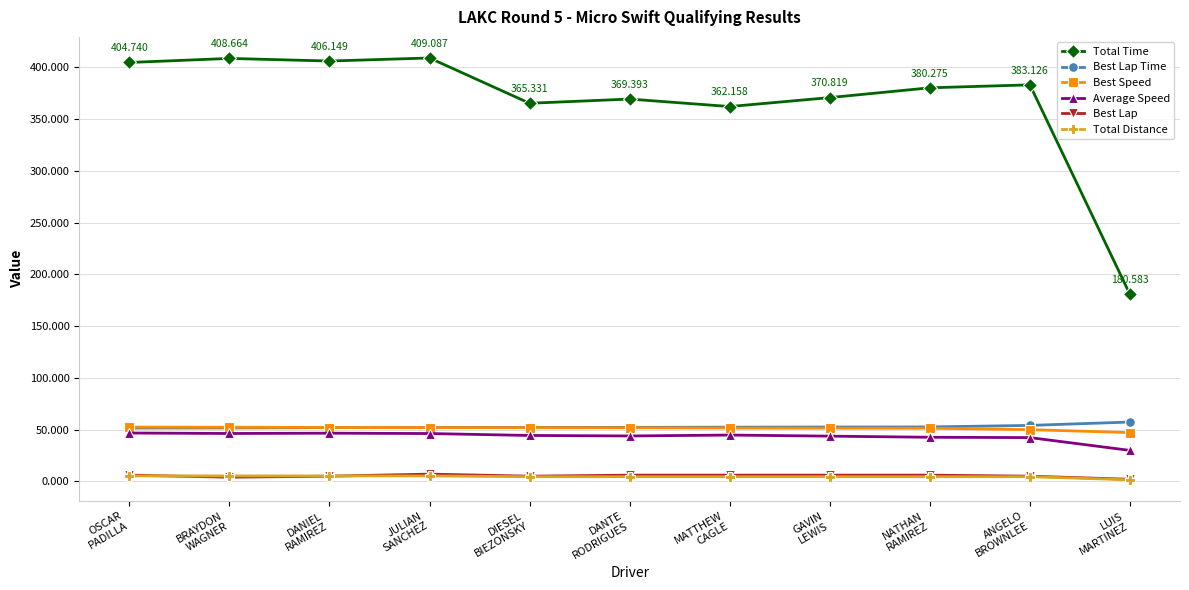

Which series has the largest total across all categories?

Total Time